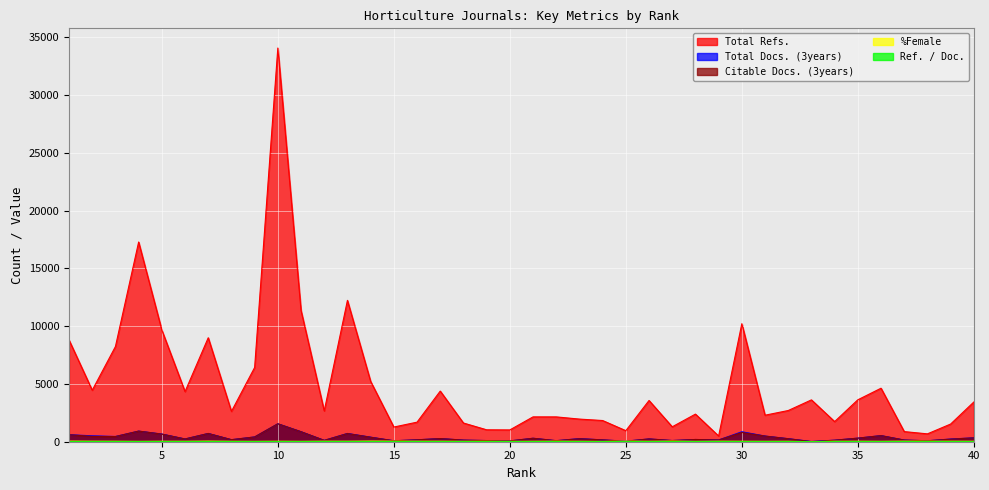

Reading left to right, extract all data points from this chart.

Total Refs.: 8804.0	4459.0	8242.0	17291.0	9667.0	4340.0	9003.0	2627.0	6428.0	34088.0	11366.0	2668.0	12239.0	5224.0	1271.0	1694.0	4385.0	1620.0	1032.0	1022.0	2151.0	2150.0	1960.0	1835.0	956.0	3571.0	1292.0	2391.0	494.0	10218.0	2296.0	2702.0	3623.0	1743.0	3630.0	4633.0	877.0	681.0	1531.0	3439.0
Total Docs. (3years): 607.0	513.0	453.0	920.0	665.0	239.0	716.0	177.0	414.0	1555.0	866.0	118.0	716.0	396.0	81.0	168.0	273.0	139.0	100.0	69.0	300.0	89.0	273.0	159.0	51.0	243.0	103.0	193.0	152.0	865.0	491.0	264.0	19.0	134.0	310.0	531.0	145.0	82.0	235.0	338.0
Citable Docs. (3years): 605.0	461.0	447.0	919.0	658.0	238.0	714.0	176.0	414.0	1552.0	866.0	115.0	708.0	387.0	81.0	164.0	273.0	137.0	100.0	69.0	300.0	89.0	258.0	158.0	40.0	243.0	101.0	193.0	150.0	801.0	488.0	260.0	6.0	130.0	310.0	527.0	142.0	82.0	222.0	335.0
%Female: 50.4	43.5	39.5	30.1	38.8	37.6	49.6	37.2	31.4	39.1	31.8	43.4	41.5	51.9	46.8	43.0	41.4	34.2	36.5	29.7	36.0	42.9	36.3	26.4	47.9	36.1	49.7	31.8	43.9	37.4	33.3	37.0	0.0	38.8	40.0	33.2	46.3	42.0	41.9	38.8
Ref. / Doc.: 4.5	3.7	2.6	4.1	3.1	2.2	2.6	2.5	2.0	2.3	1.6	1.9	1.8	0.8	2.7	1.7	1.5	1.2	2.1	1.5	1.0	1.7	0.6	1.0	2.7	1.6	1.0	1.1	1.3	0.9	0.7	1.1	1.1	1.0	0.6	0.7	0.5	0.8	0.8	0.7